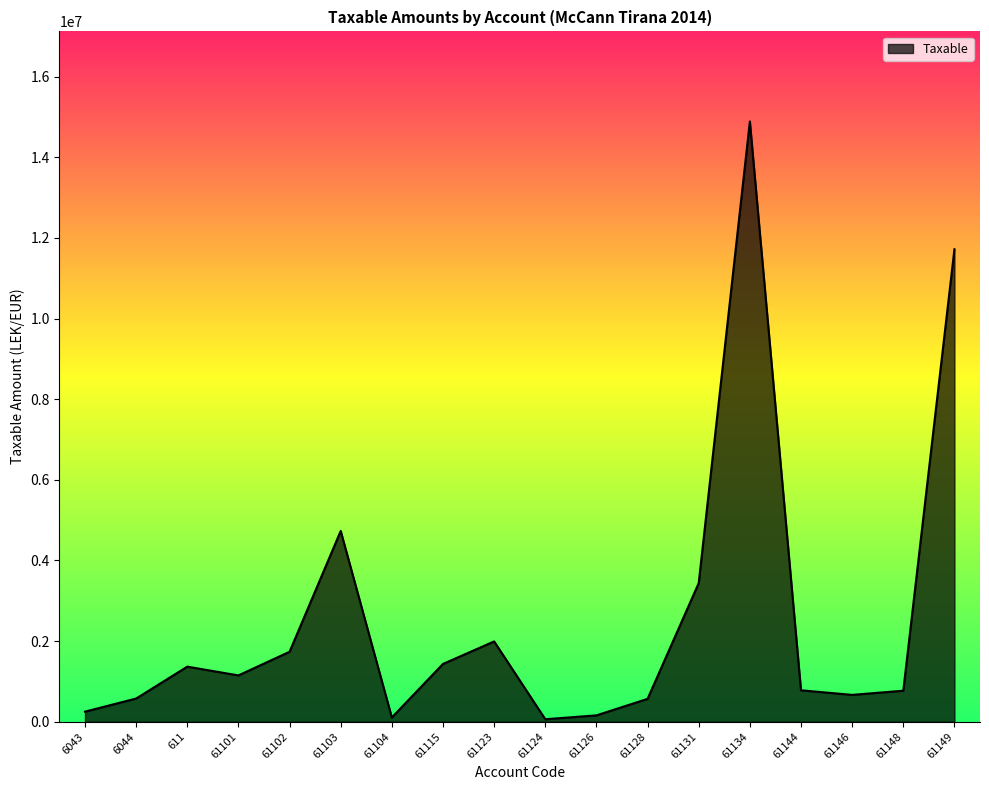

What is the minimum value shown in the chart?

61813.2